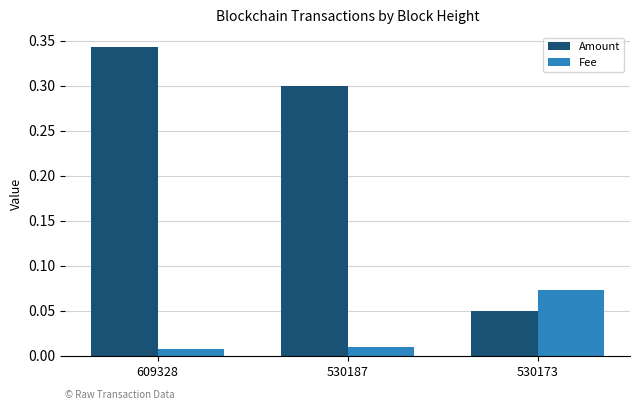

Where is Amount nearest to the value 0?

530173